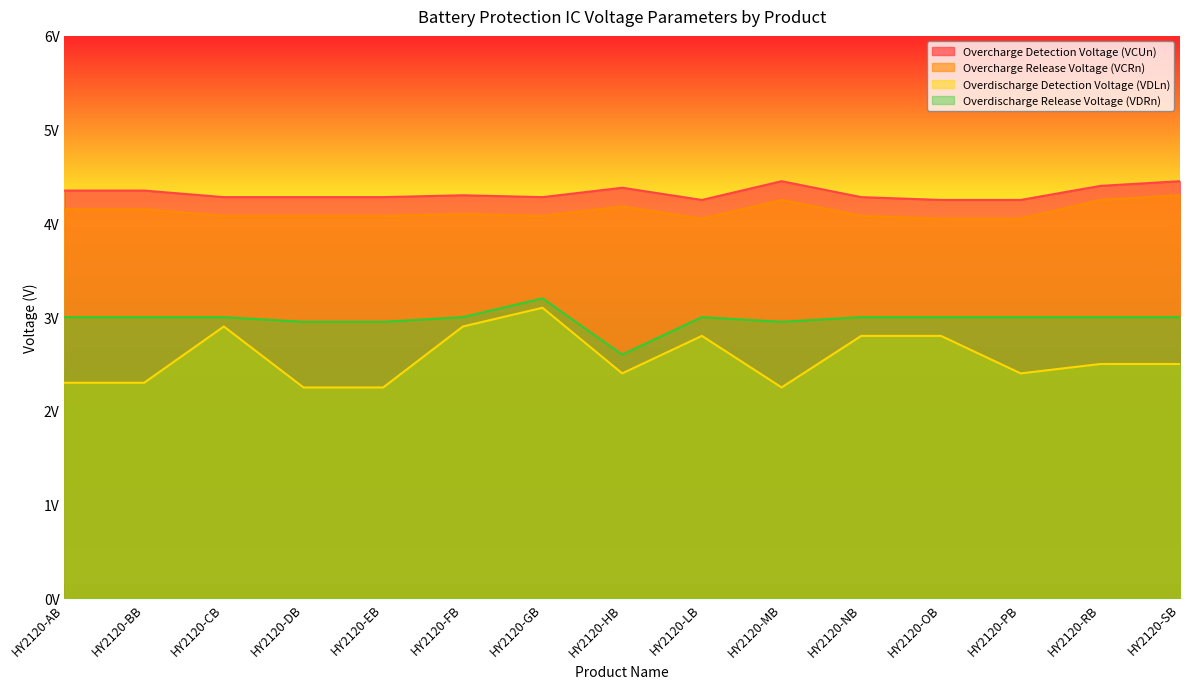

True or false: Overcharge Release Voltage (VCRn) and Overcharge Detection Voltage (VCUn) cross at least once.

False